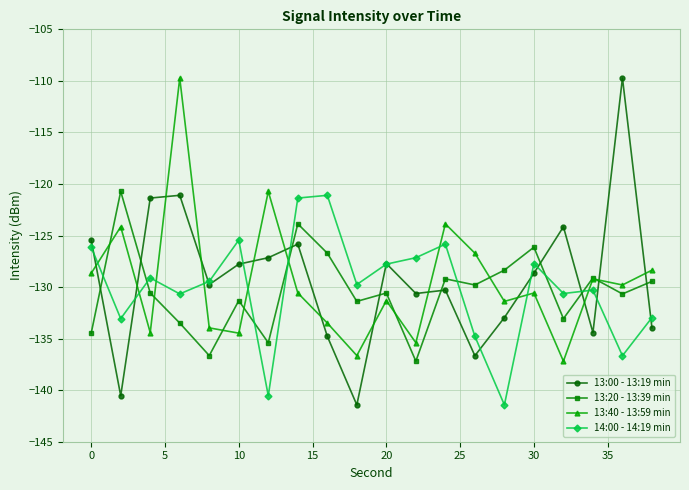

What is the maximum value shown in the chart?

-109.7